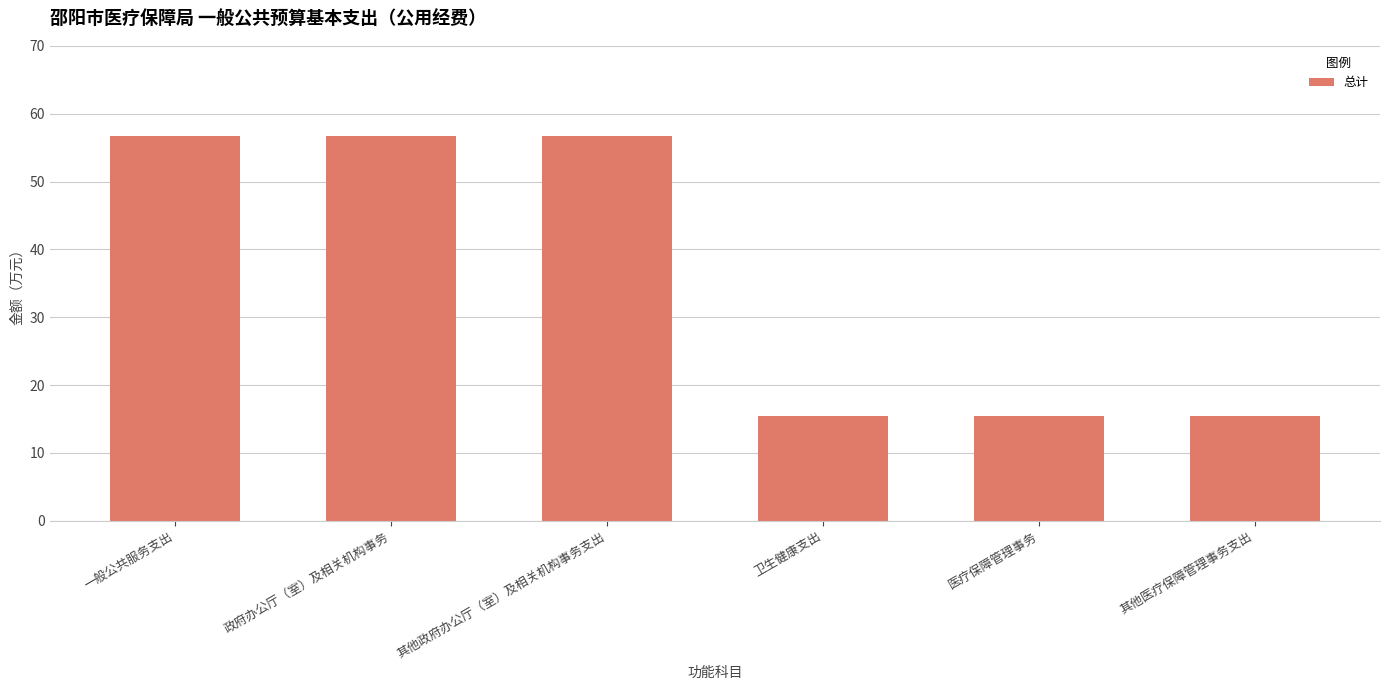

How many data points does each series have?

6